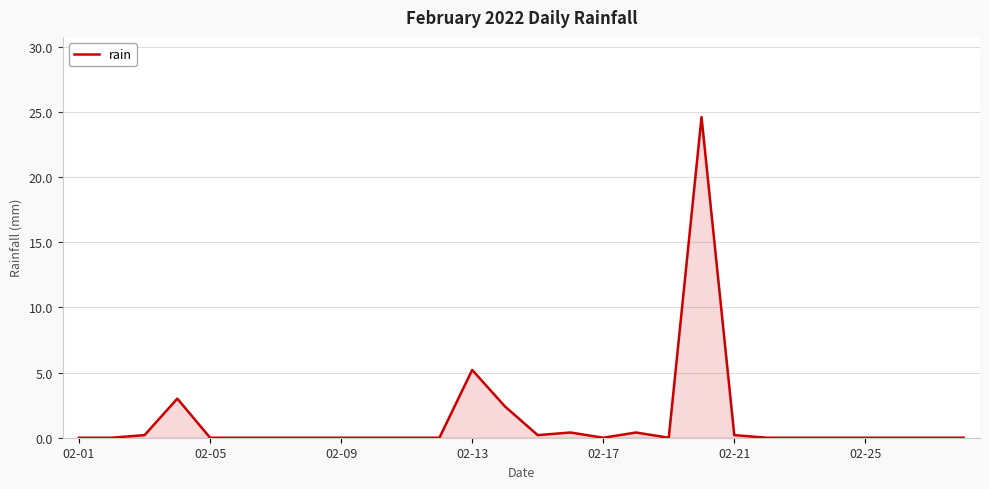

What is the difference between the maximum and minimum values?

24.6